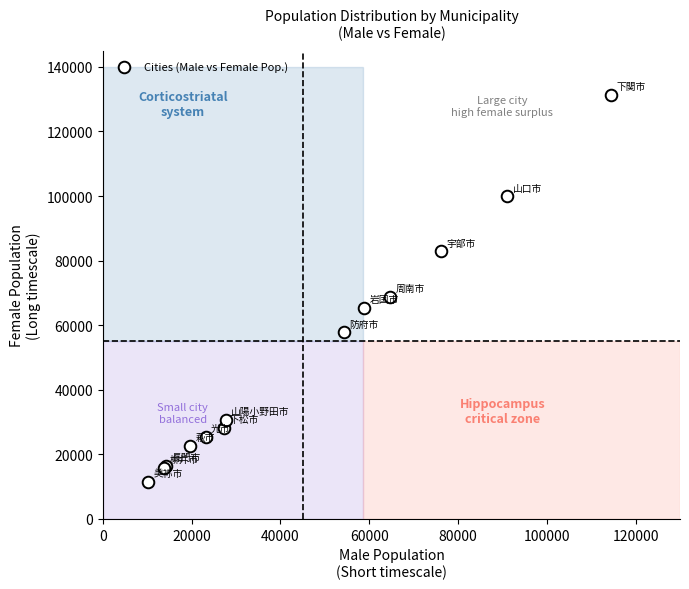

What Y value in the scatter plot is closest to 71490?

68765